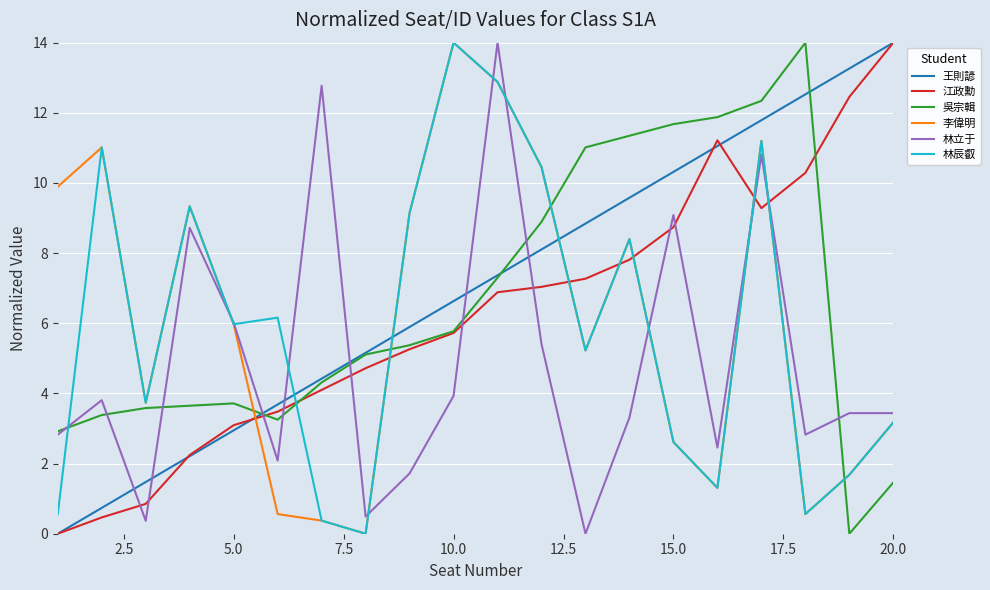

After their last crossing, which series has the higher values: 吳宗輯 or 林辰叡?

林辰叡